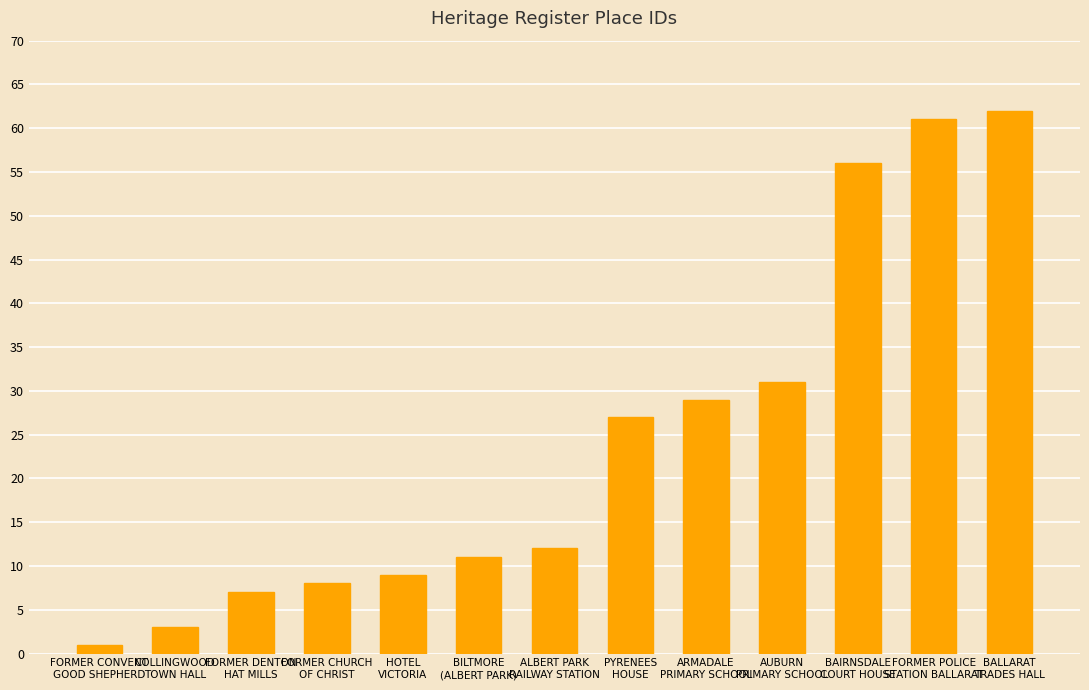

Reading left to right, extract all data points from this chart.

1	3	7	8	9	11	12	27	29	31	56	61	62